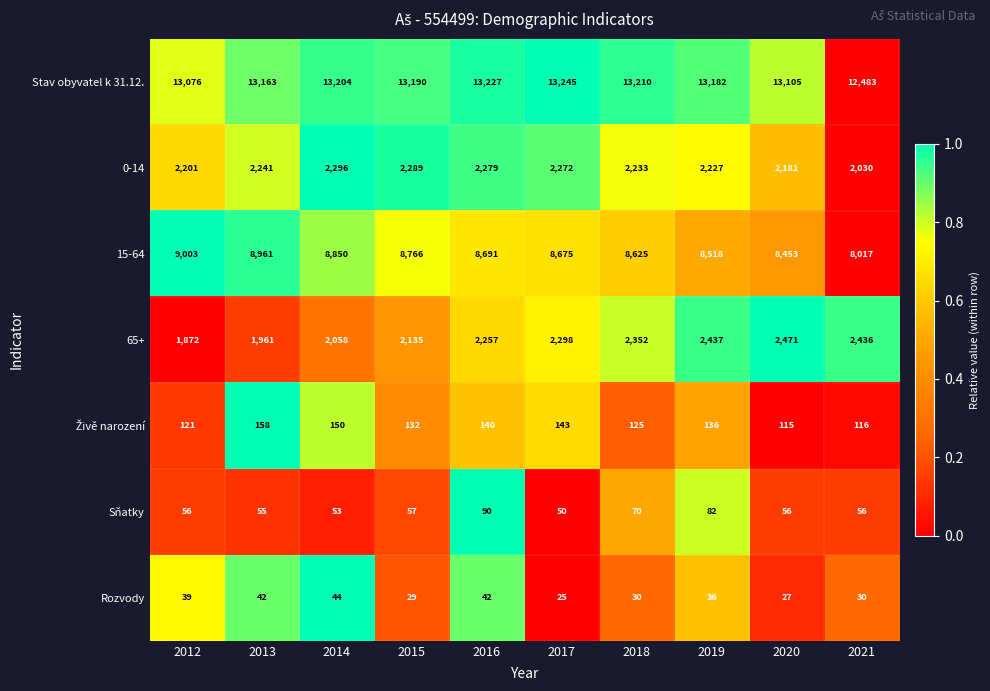

What is the difference between the highest and lowest values at 2015?

13161